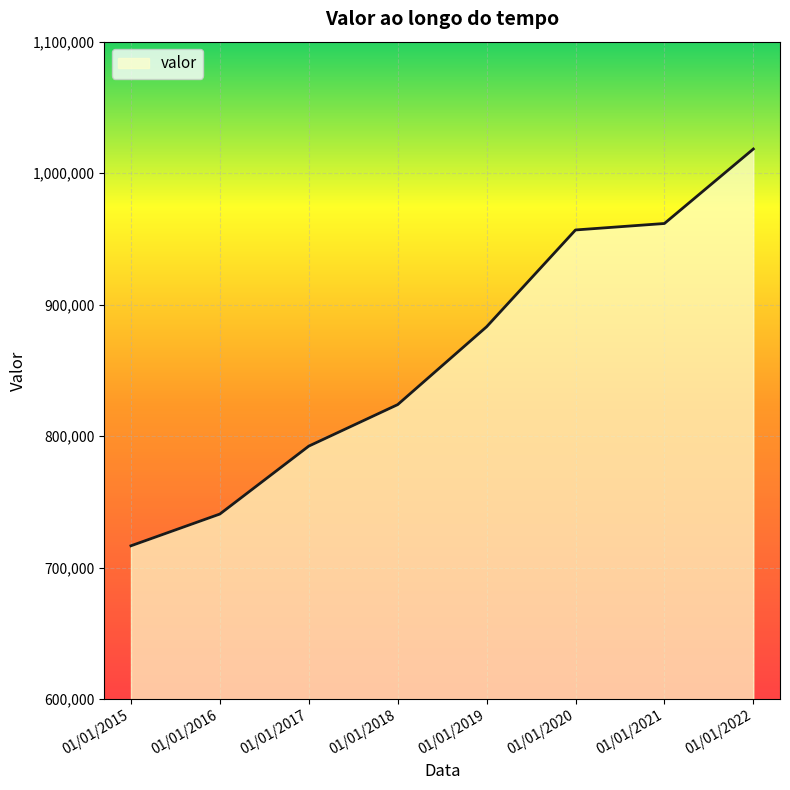

What is the sum of the values at 01/01/2018 and 01/01/2017?

1616364